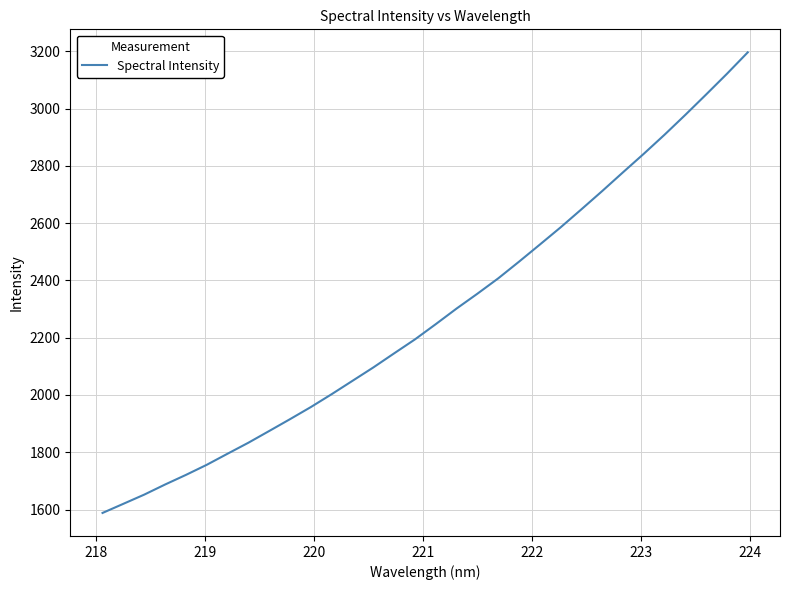

What is the greatest value displayed?

3196.5